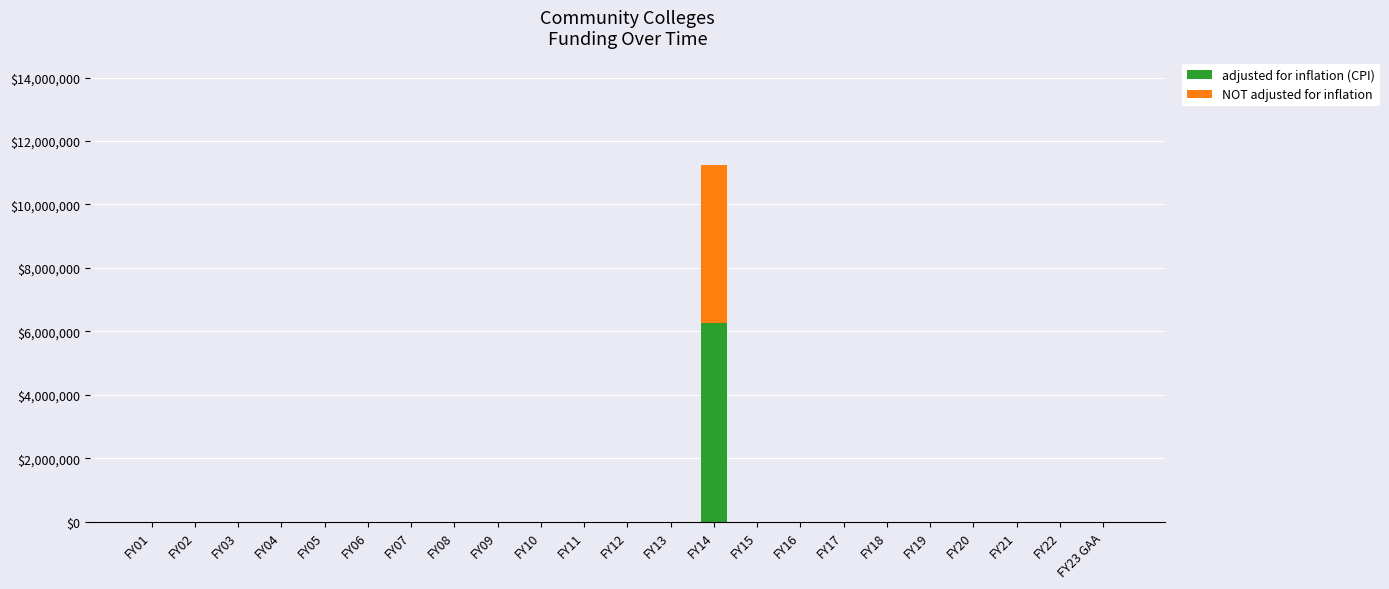

What is the maximum value for adjusted for inflation (CPI)?

6250820